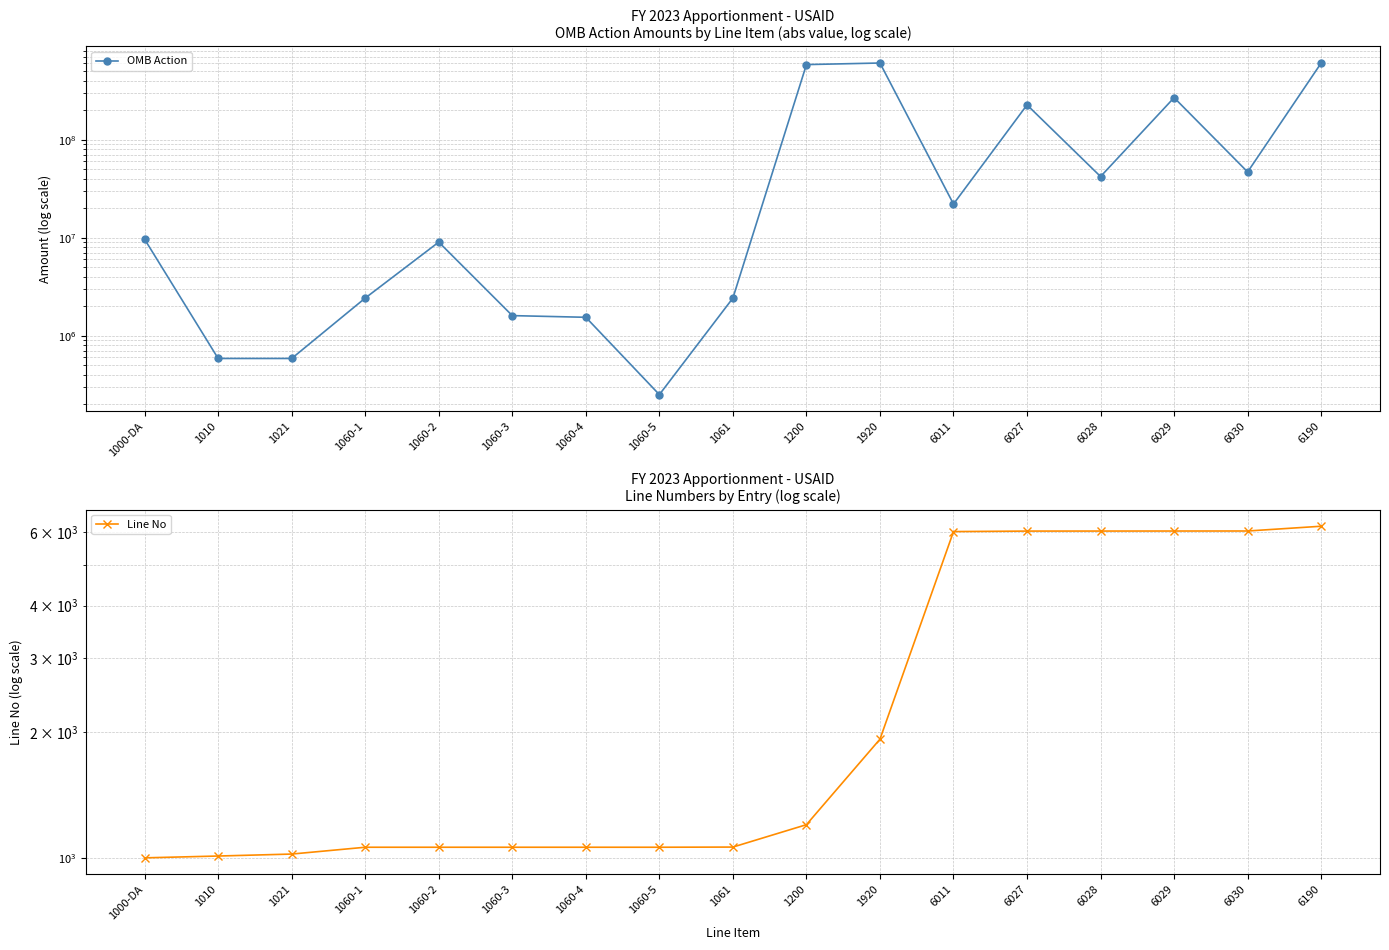

Reading right to left, extract all data points from this chart.

OMB Action: 6190=604802712	6030=46774629	6029=267963999	6028=41990676	6027=226068333	6011=22005075	1920=604802712	1200=582797637	1061=2415500	1060-5=250000	1060-4=1538000	1060-3=1600000	1060-2=9000000	1060-1=2415500	1021=584500	1010=584500	1000-DA=9617075
Line No: 6190=6190	6030=6030	6029=6029	6028=6028	6027=6027	6011=6011	1920=1920	1200=1200	1061=1061	1060-5=1060	1060-4=1060	1060-3=1060	1060-2=1060	1060-1=1060	1021=1021	1010=1010	1000-DA=1000